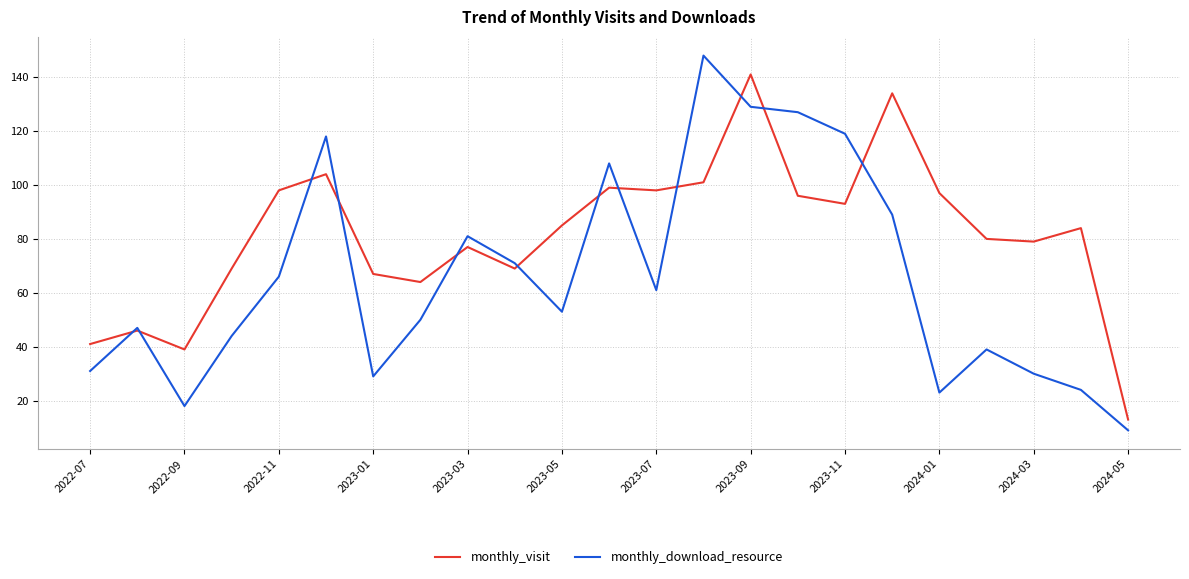

How many series are shown in this chart?

2